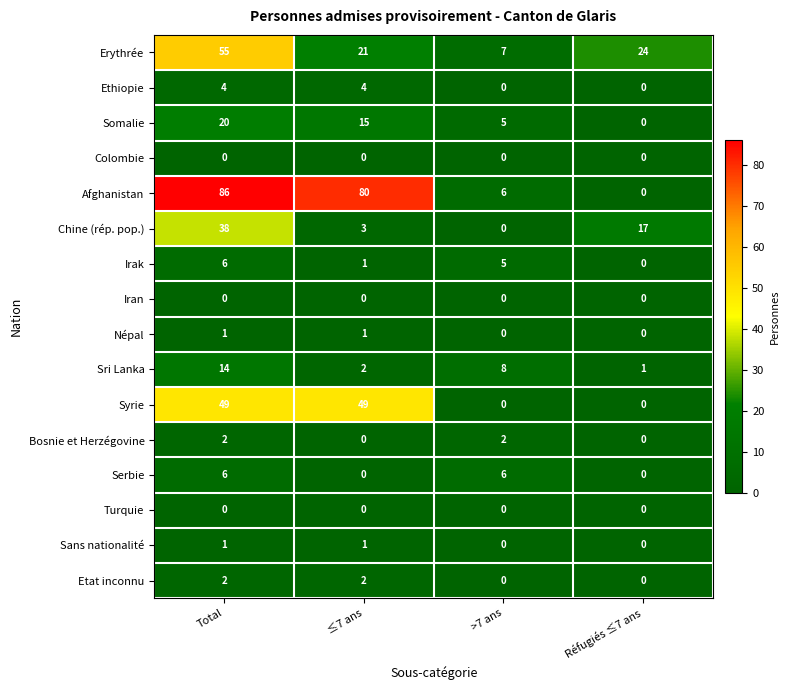

At which label is Irak closest to 3?

≤7 ans